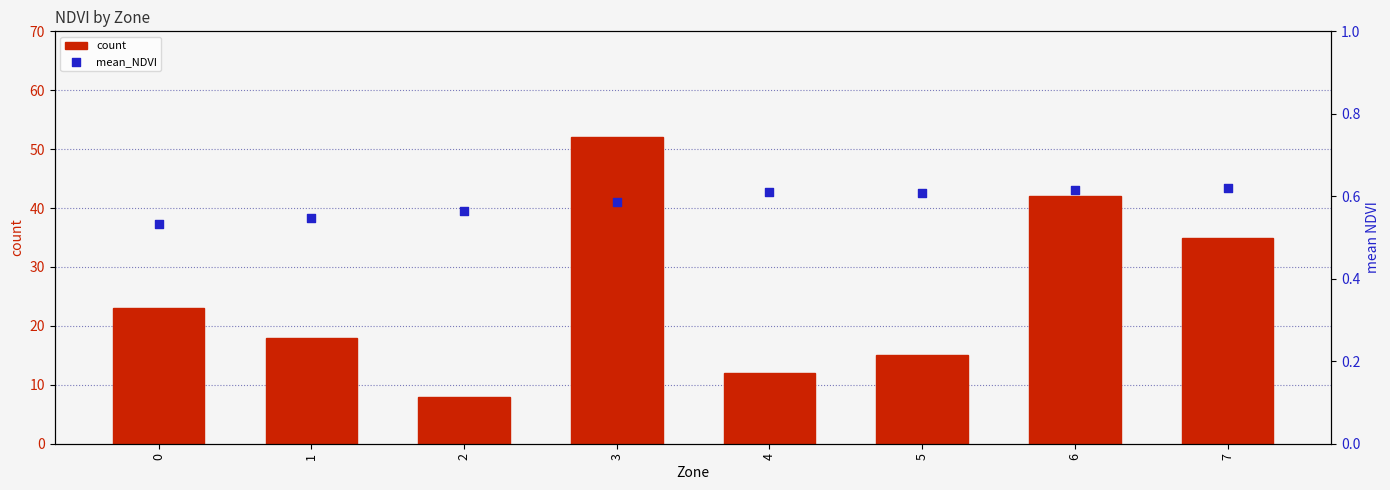

Which series reaches the maximum Y coordinate?

count